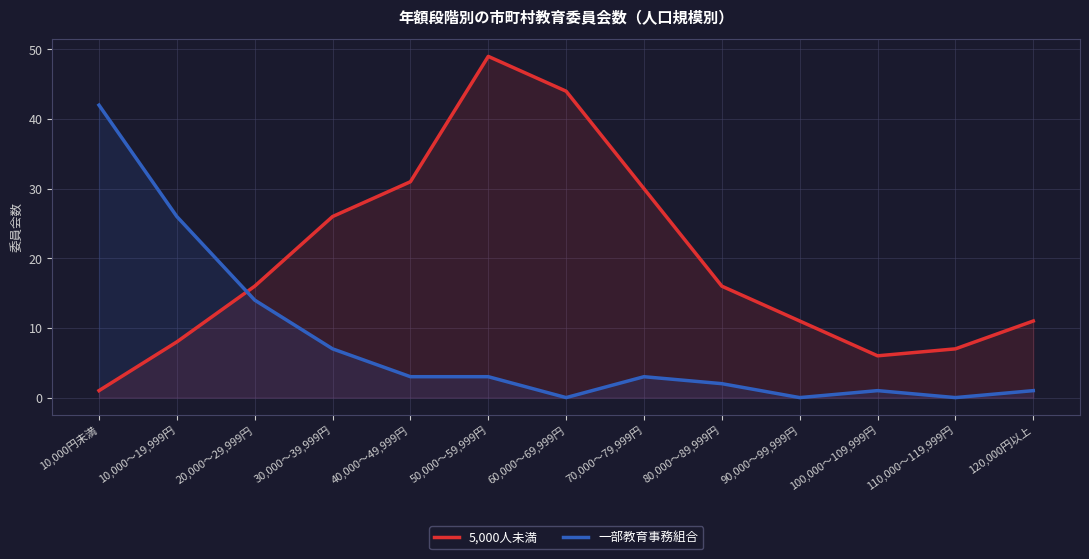

True or false: 一部教育事務組合 and 5,000人未満 intersect in this chart.

True